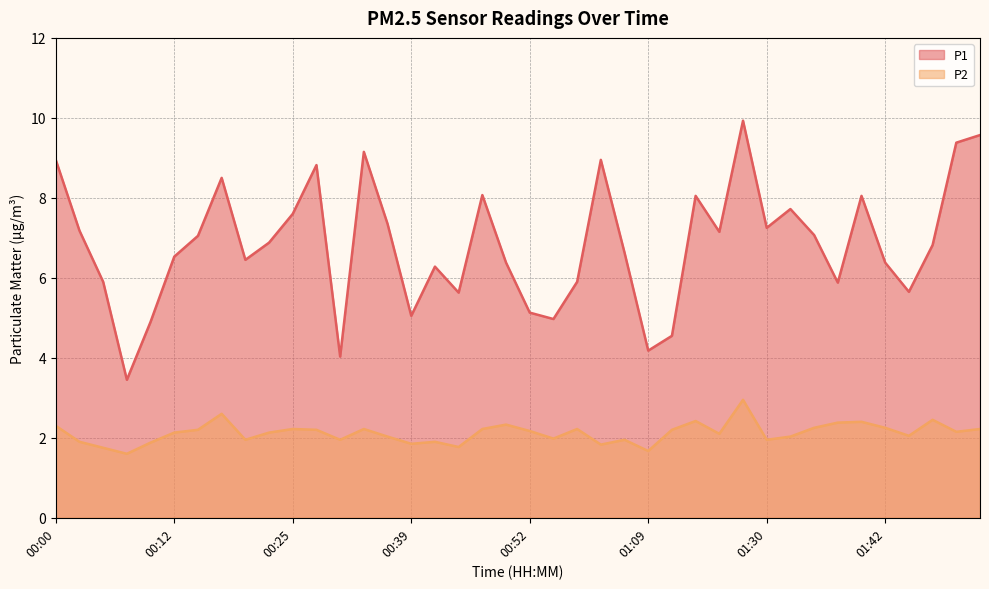

What is the value of the P1 point at the 8th from the left?

8.5